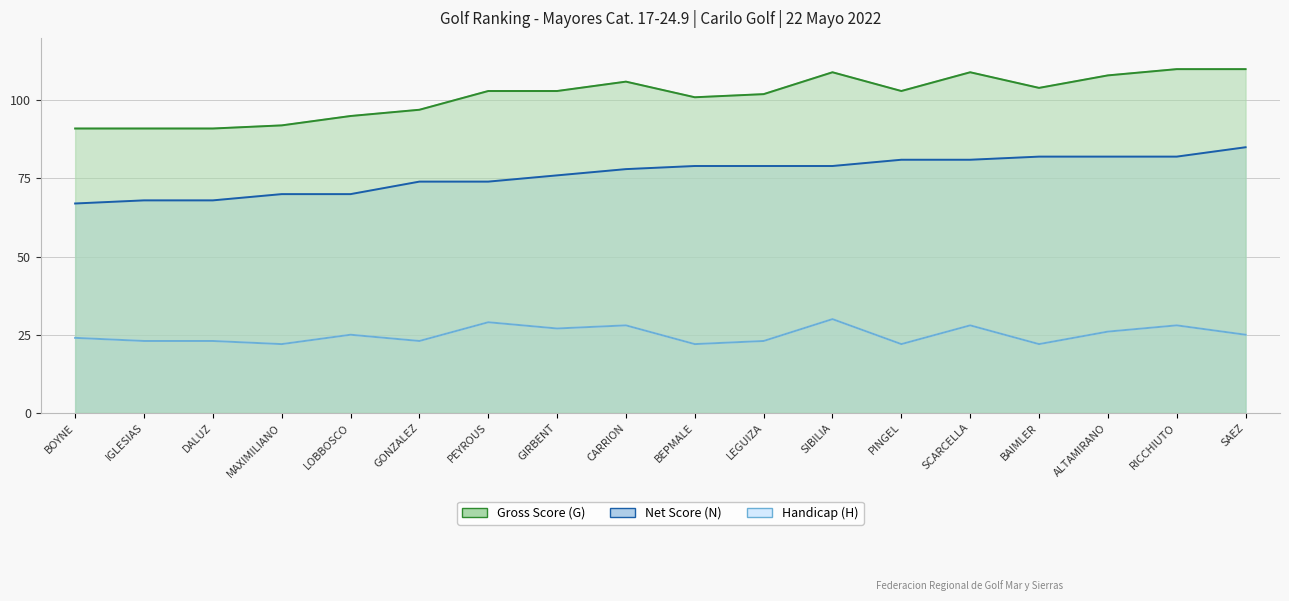

Reading right to left, list all the values displayed in this chart.

Gross Score (G): SAEZ=110	RICCHIUTO=110	ALTAMIRANO=108	BAIMLER=104	SCARCELLA=109	PINGEL=103	SIBILIA=109	LEGUIZA=102	BEPMALE=101	CARRION=106	GIRBENT=103	PEYROUS=103	GONZALEZ=97	LOBBOSCO=95	MAXIMILIANO=92	DALUZ=91	IGLESIAS=91	BOYNE=91
Net Score (N): SAEZ=85	RICCHIUTO=82	ALTAMIRANO=82	BAIMLER=82	SCARCELLA=81	PINGEL=81	SIBILIA=79	LEGUIZA=79	BEPMALE=79	CARRION=78	GIRBENT=76	PEYROUS=74	GONZALEZ=74	LOBBOSCO=70	MAXIMILIANO=70	DALUZ=68	IGLESIAS=68	BOYNE=67
Handicap (H): SAEZ=25	RICCHIUTO=28	ALTAMIRANO=26	BAIMLER=22	SCARCELLA=28	PINGEL=22	SIBILIA=30	LEGUIZA=23	BEPMALE=22	CARRION=28	GIRBENT=27	PEYROUS=29	GONZALEZ=23	LOBBOSCO=25	MAXIMILIANO=22	DALUZ=23	IGLESIAS=23	BOYNE=24